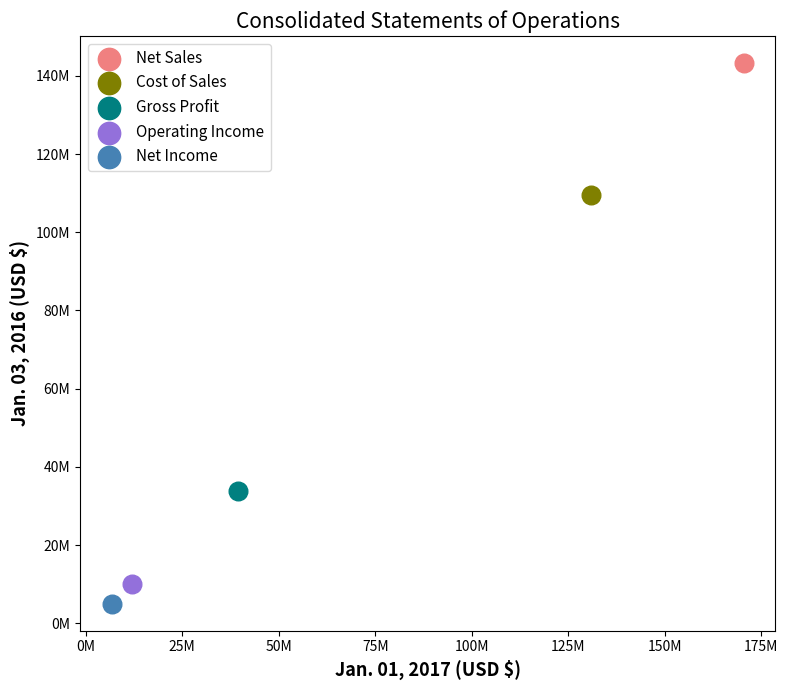

Which series contains the lowest Y value?

Net Income